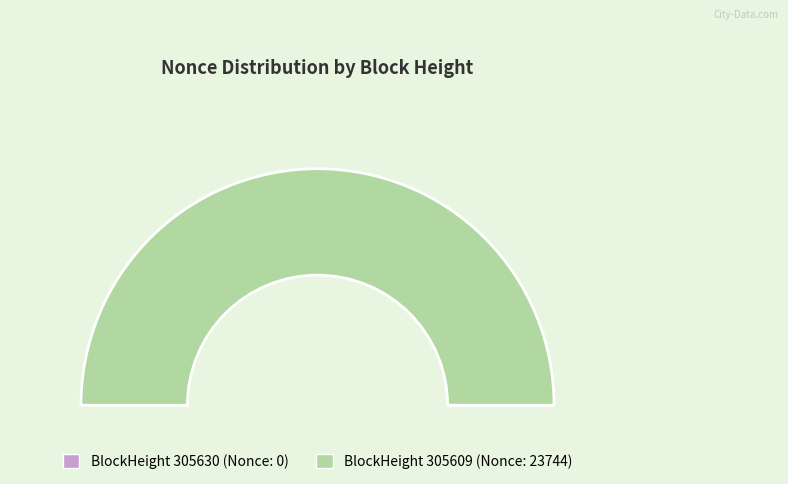

Is there any slice that represents more than half of the pie?

Yes